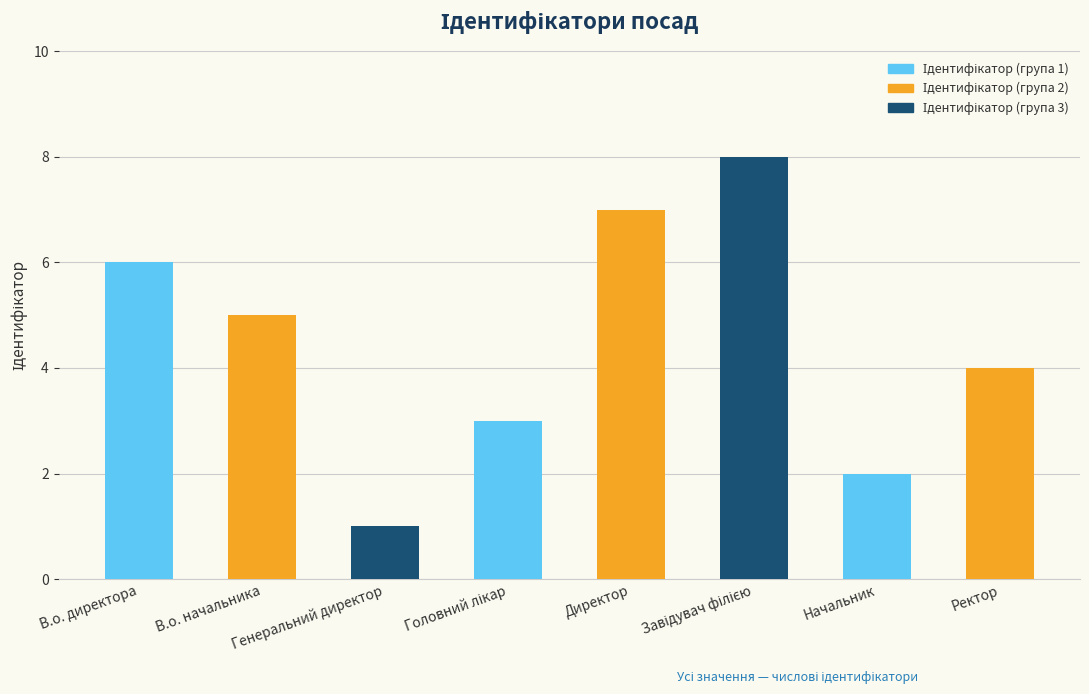

True or false: the data shows 6 at Ректор.

False